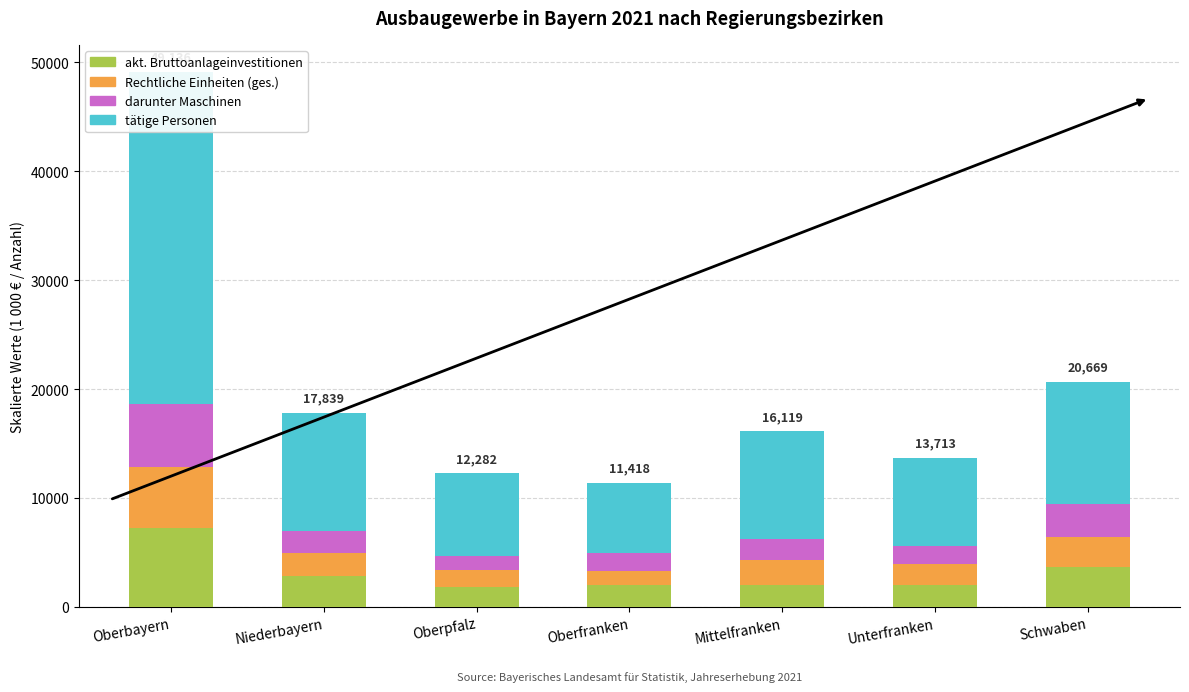

Reading left to right, what are all the values shown in this chart?

akt. Bruttoanlageinvestitionen: 7218.1	2825.5	1785.3	2015.4	1978.8	1968.2	3641.3
Rechtliche Einheiten (ges.): 5640.0	2130.0	1580.0	1240.0	2360.0	1950.0	2750.0
darunter Maschinen: 5757.1	2016.8	1295.7	1721.0	1920.5	1651.8	3028.8
tätige Personen: 30521.0	10867.0	7621.0	6442.0	9860.0	8143.0	11249.0